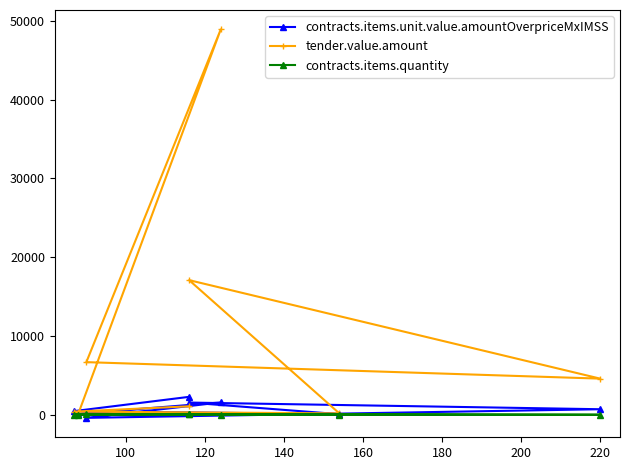

How many interior local valleys does the contracts.items.quantity series have?

2